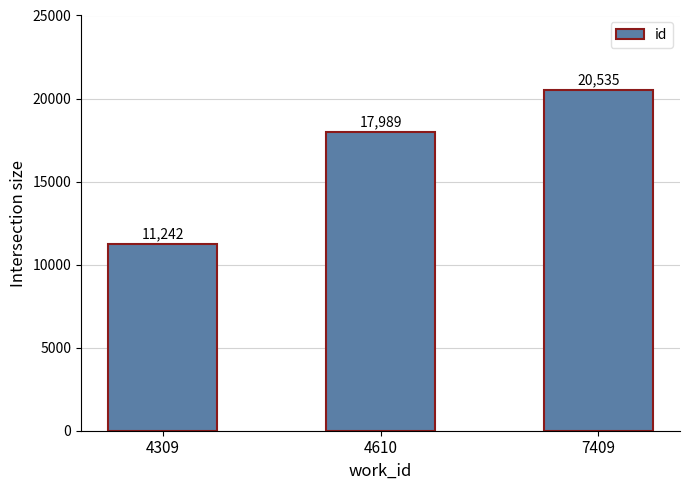

Are the bars grouped side by side (vs. stacked)?

No